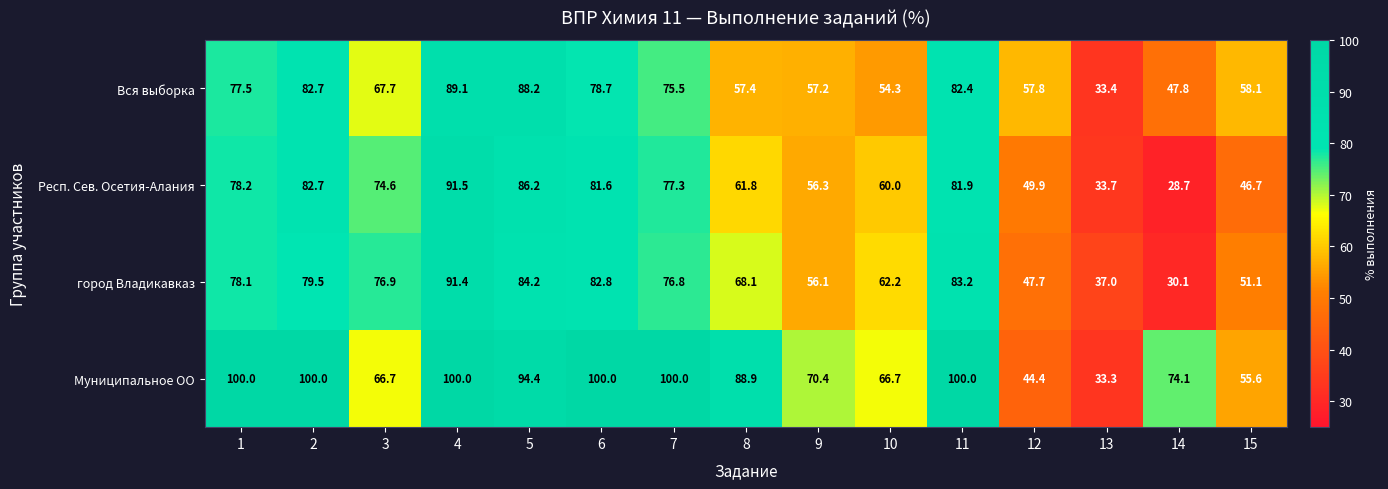

Which category has the highest value in the Респ. Сев. Осетия-Алания series?

4